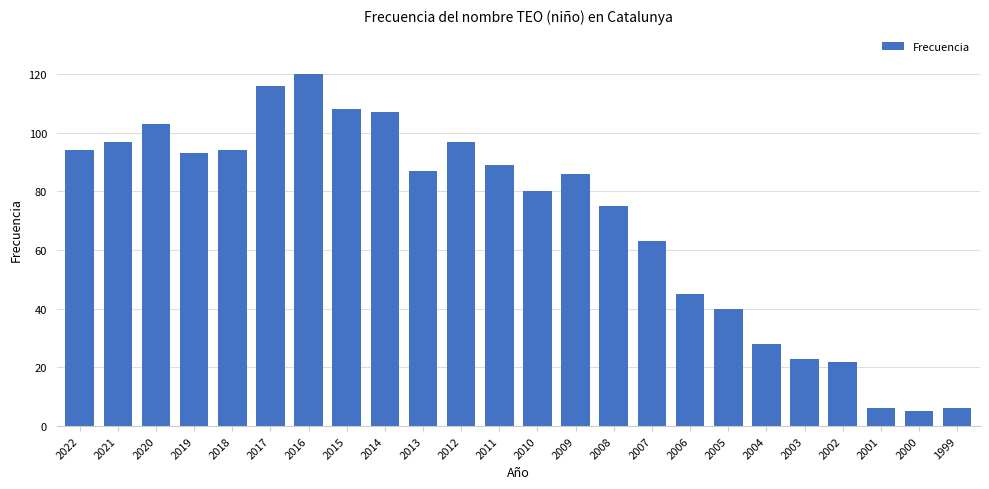

Reading right to left, list all the values displayed in this chart.

1999=6	2000=5	2001=6	2002=22	2003=23	2004=28	2005=40	2006=45	2007=63	2008=75	2009=86	2010=80	2011=89	2012=97	2013=87	2014=107	2015=108	2016=120	2017=116	2018=94	2019=93	2020=103	2021=97	2022=94